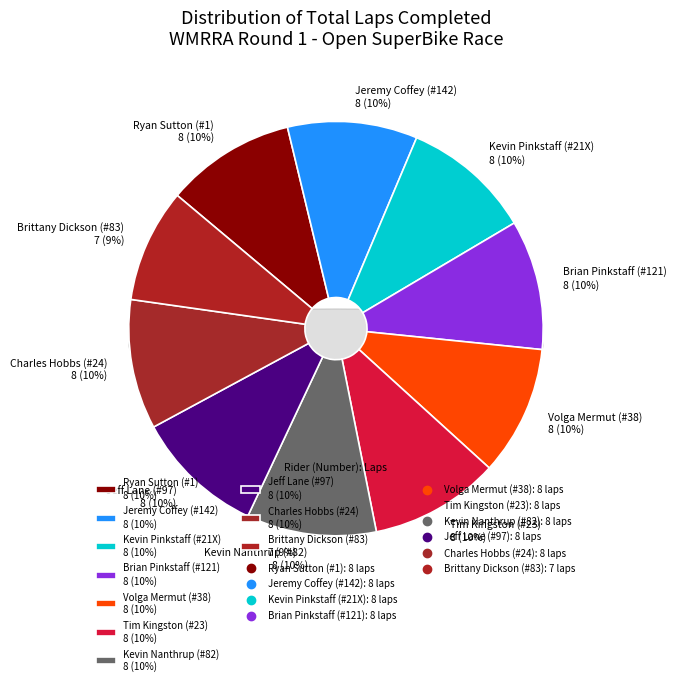

Which slice is the largest?

Ryan Sutton (#1)